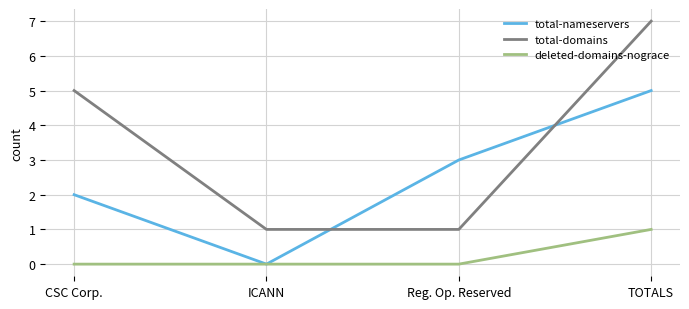

Reading left to right, list all the values displayed in this chart.

total-nameservers: CSC Corp.=2	ICANN=0	Reg. Op. Reserved=3	TOTALS=5
total-domains: CSC Corp.=5	ICANN=1	Reg. Op. Reserved=1	TOTALS=7
deleted-domains-nograce: CSC Corp.=0	ICANN=0	Reg. Op. Reserved=0	TOTALS=1